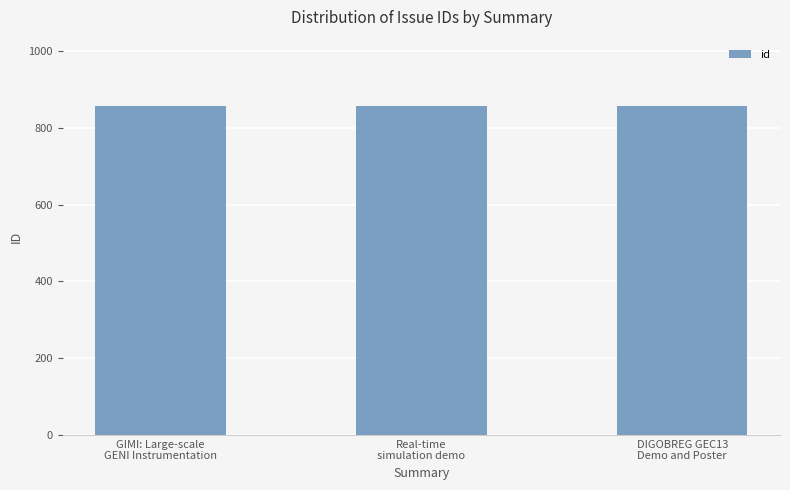

What is the minimum value shown in the chart?

856